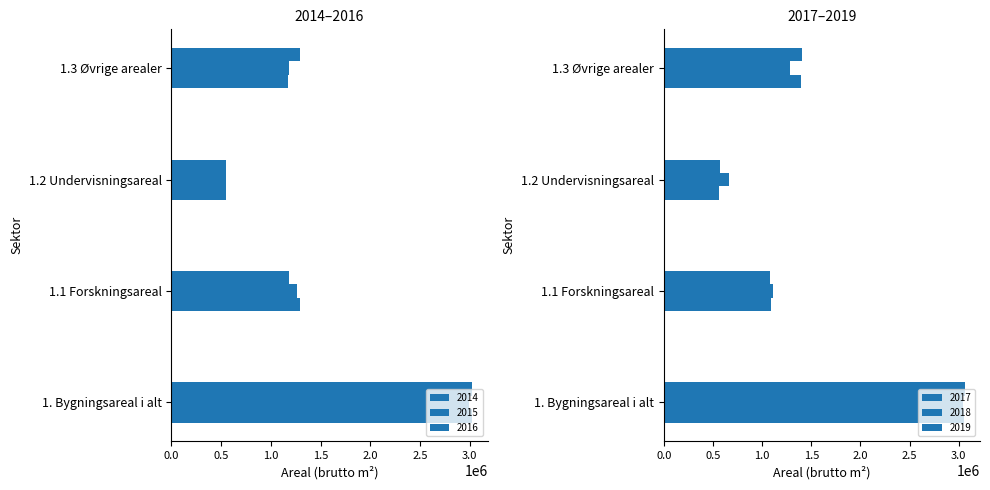

Is it true that 2017 equals 1396040 at 1.3 Øvrige arealer?

True